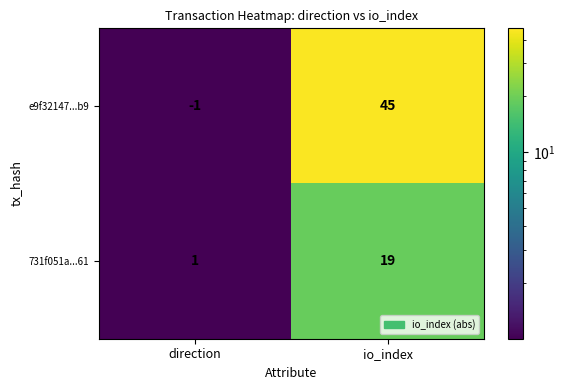

Reading right to left, transcribe all the data shown in this chart.

e9f32147...b9: io_index=45	direction=-1
731f051a...61: io_index=19	direction=1